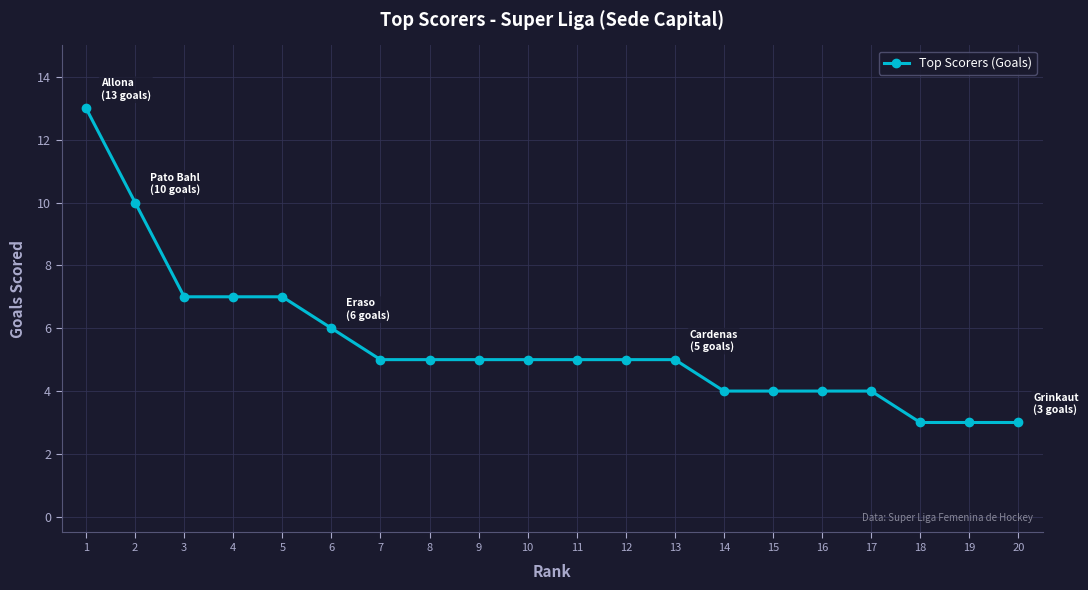

What is the approximate value at 18?

3